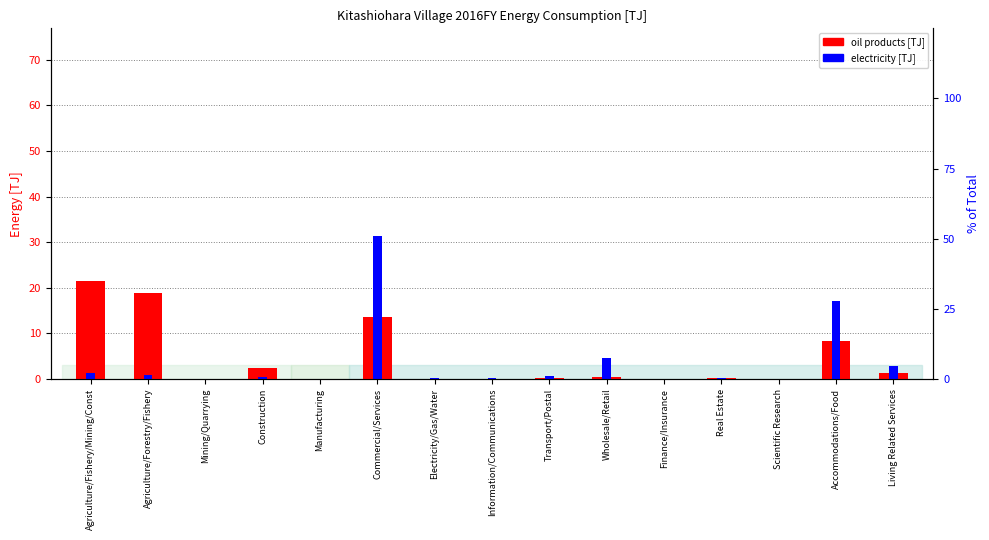

The value of oil products [TJ] at Mining/Quarrying is -10.0. True or false?

False